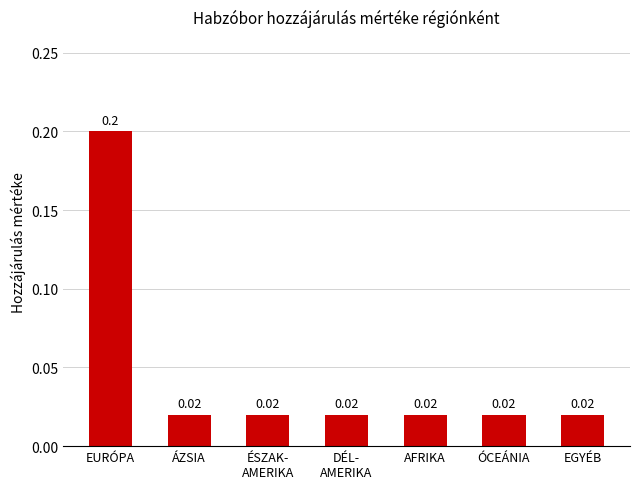

What is the sum of all values?

0.3